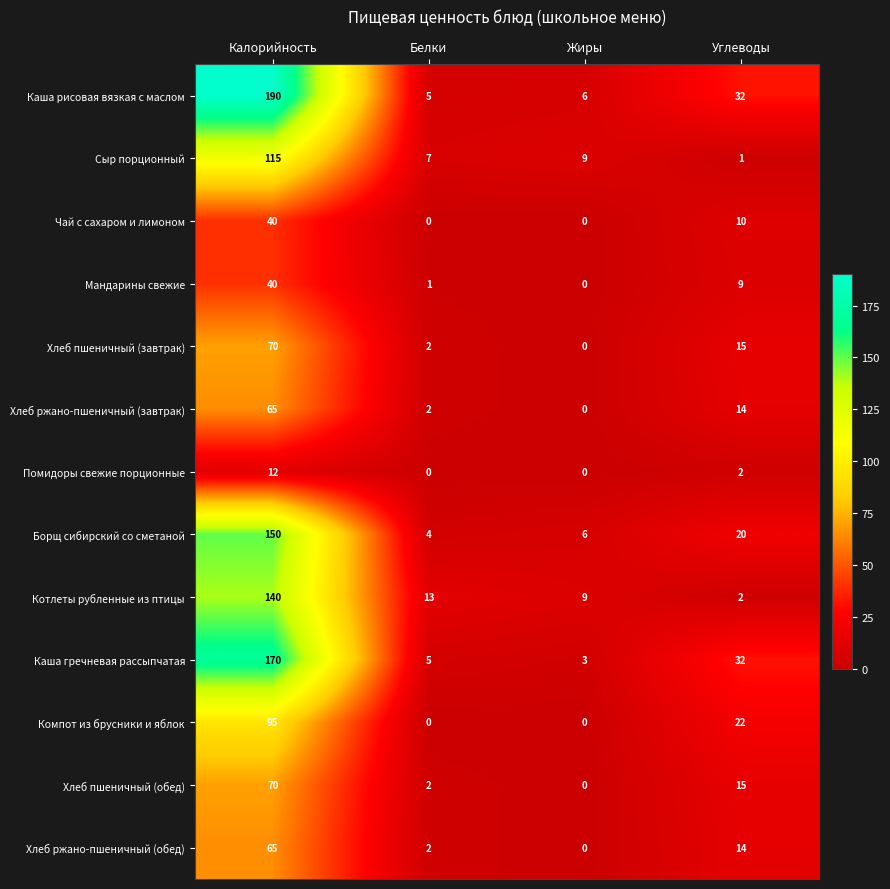

Which series has the largest range (max minus min)?

Каша рисовая вязкая с маслом